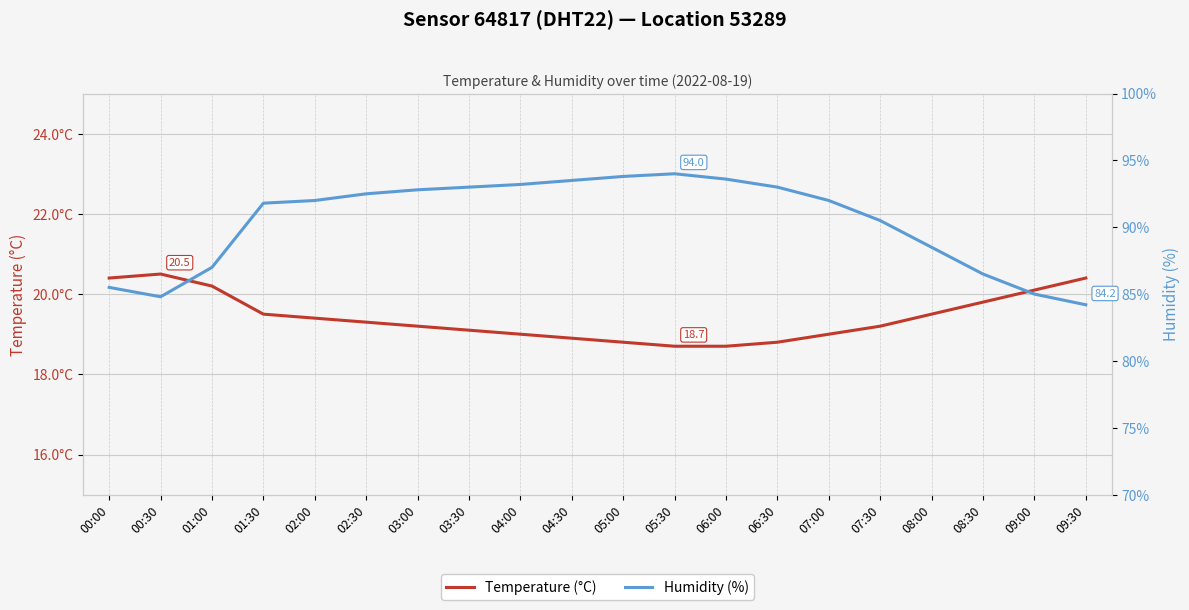

Reading left to right, list all the values displayed in this chart.

Temperature (°C): 00:00=20.4	00:30=20.5	01:00=20.2	01:30=19.5	02:00=19.4	02:30=19.3	03:00=19.2	03:30=19.1	04:00=19.0	04:30=18.9	05:00=18.8	05:30=18.7	06:00=18.7	06:30=18.8	07:00=19.0	07:30=19.2	08:00=19.5	08:30=19.8	09:00=20.1	09:30=20.4
Humidity (%): 00:00=85.5	00:30=84.8	01:00=87.0	01:30=91.8	02:00=92.0	02:30=92.5	03:00=92.8	03:30=93.0	04:00=93.2	04:30=93.5	05:00=93.8	05:30=94.0	06:00=93.6	06:30=93.0	07:00=92.0	07:30=90.5	08:00=88.5	08:30=86.5	09:00=85.0	09:30=84.2